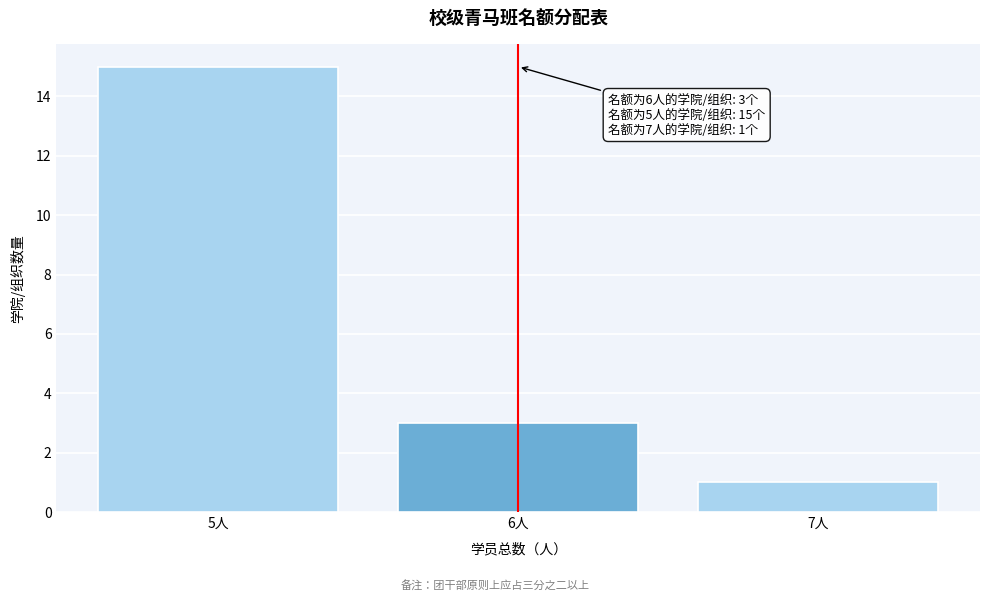

Reading right to left, list all the values displayed in this chart.

7人=1	6人=3	5人=15